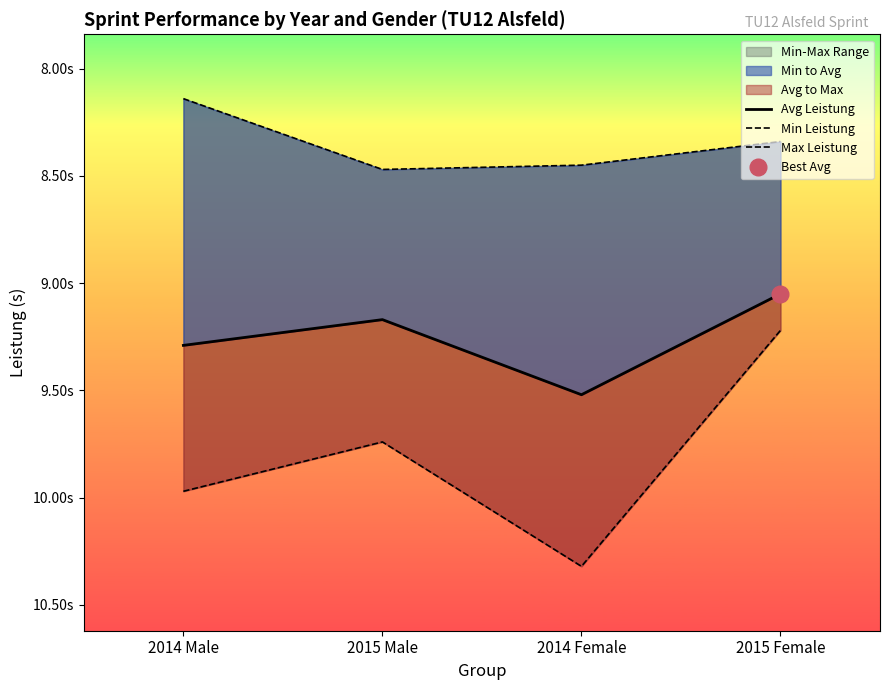

What position from the left is 2015 Female?

4